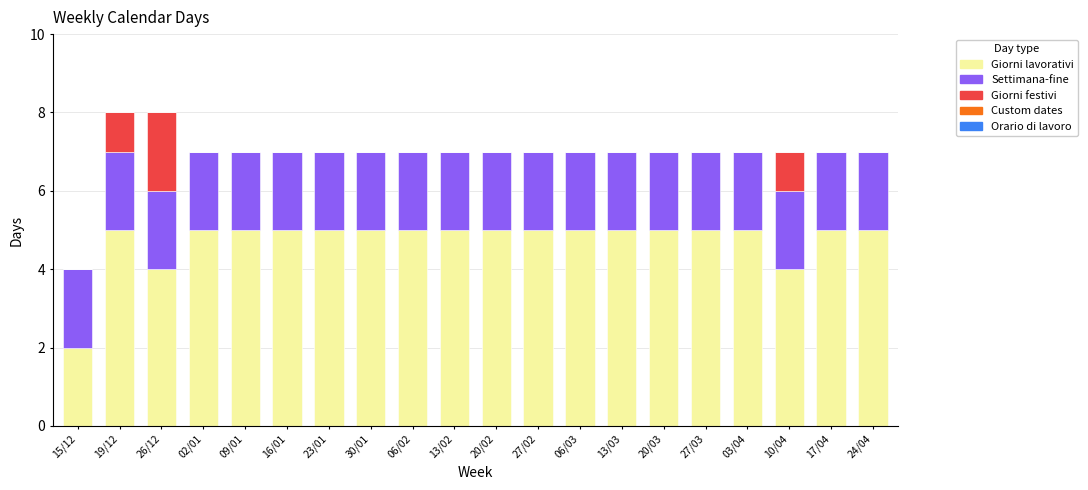

The Giorni lavorativi series shows 5 at 27/03. True or false?

True